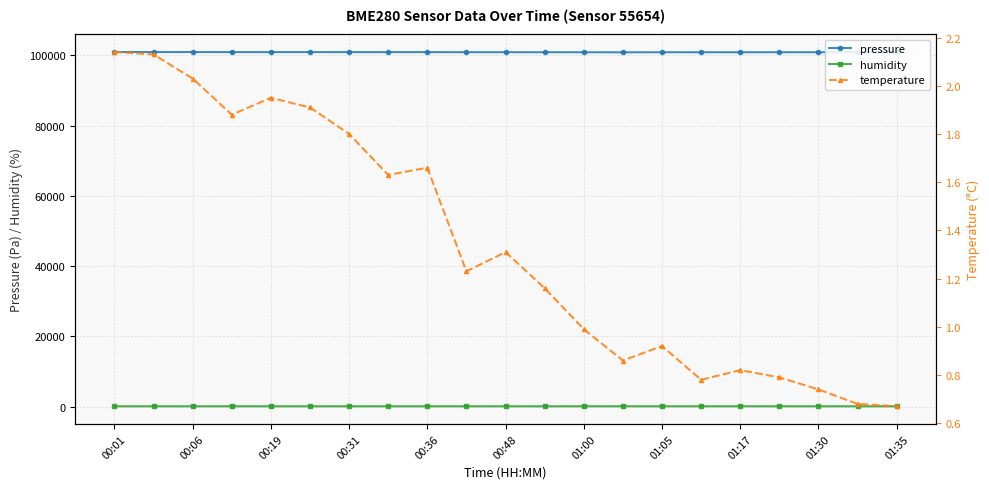

What are all the series names shown in the legend?

pressure, humidity, temperature